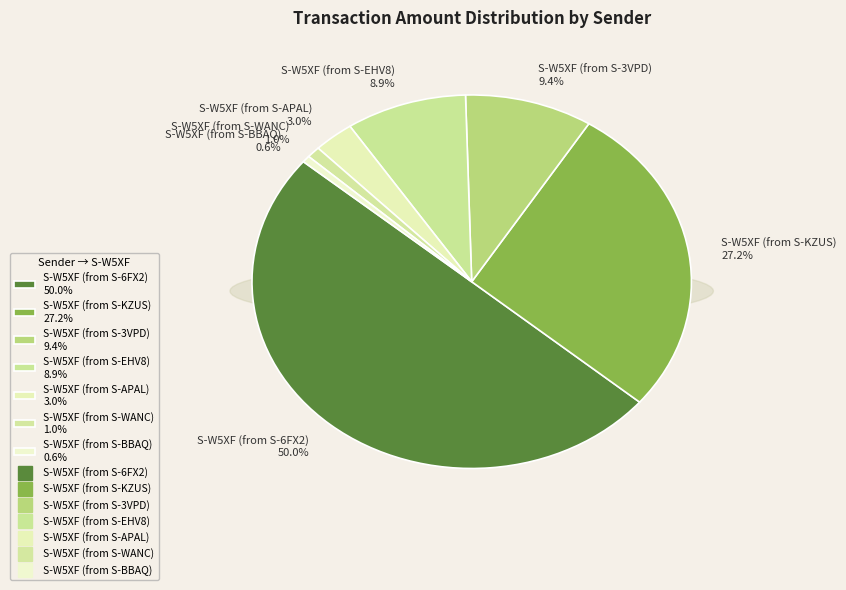

To the nearest percent, what percentage of the pie is S-W5XF (from S-KZUS)?

27%